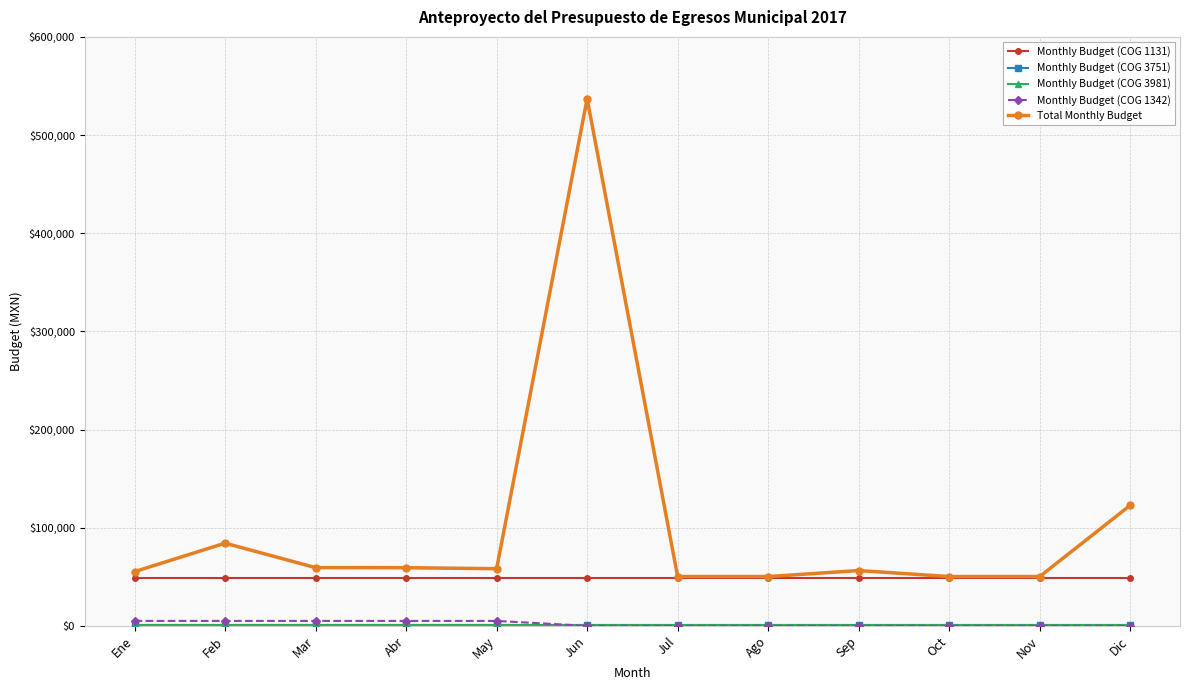

What is the difference between the highest and lowest values at Jun?

536948.8